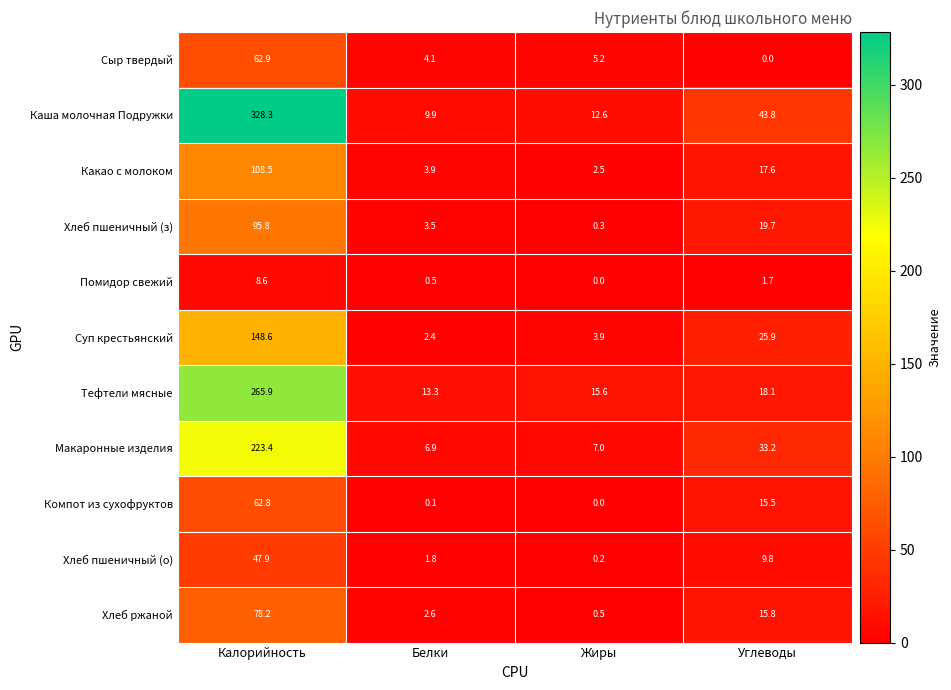

What is the difference between the maximum and minimum values in the Тефтели мясные series?

252.6